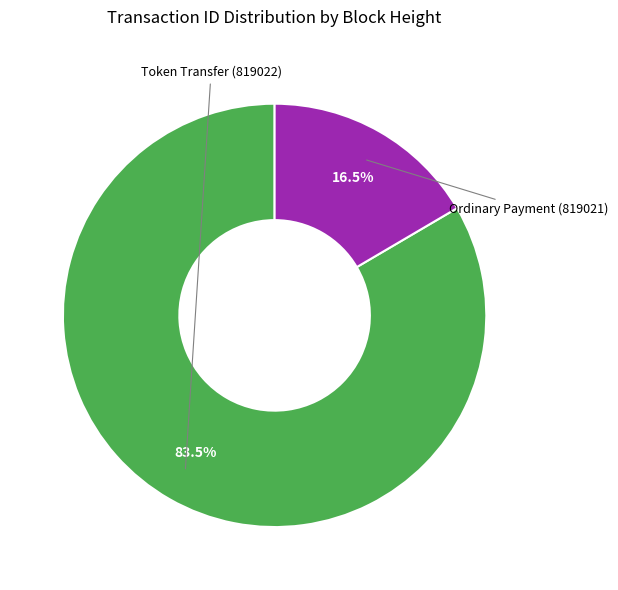

To the nearest percent, what is the combined percentage of Ordinary Payment (819021) and Token Transfer (819022)?

100%